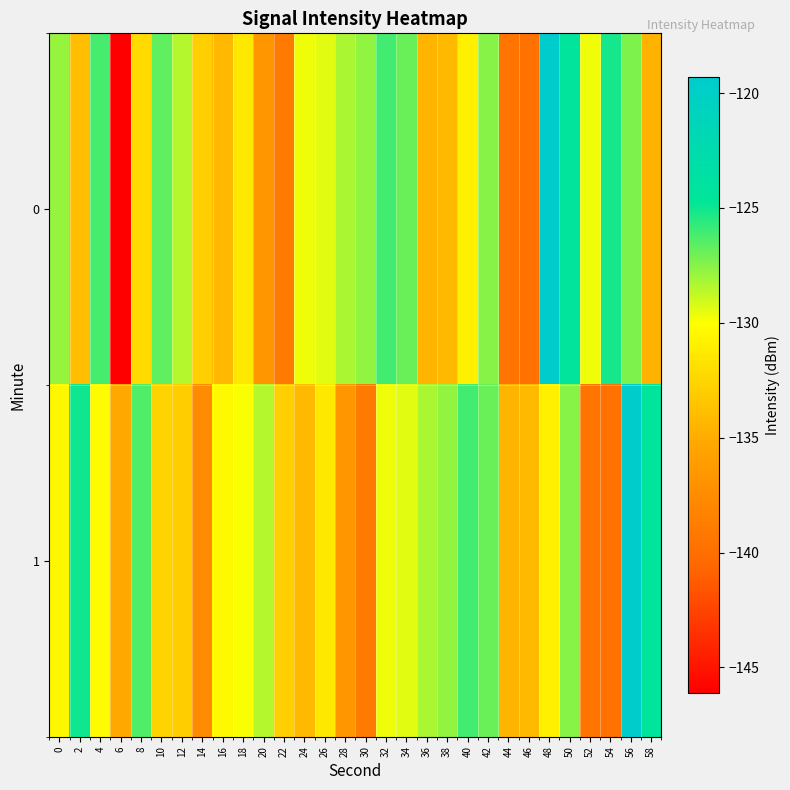

Reading left to right, list all the values displayed in this chart.

0: 0=-127.8	2=-133.9	4=-126.2	6=-146.1	8=-132.1	10=-126.7	12=-128.4	14=-132.9	16=-134.2	18=-131.4	20=-136.6	22=-139.1	24=-129.7	26=-129.4	28=-128.3	30=-127.8	32=-126.0	34=-126.9	36=-134.4	38=-134.2	40=-130.9	42=-127.5	44=-139.5	46=-139.7	48=-119.3	50=-124.4	52=-129.7	54=-125.1	56=-127.3	58=-134.6
1: 0=-130.5	2=-125.0	4=-130.2	6=-135.1	8=-126.3	10=-132.7	12=-133.0	14=-137.5	16=-130.4	18=-129.9	20=-128.4	22=-132.9	24=-134.2	26=-131.4	28=-136.6	30=-139.1	32=-129.7	34=-129.4	36=-128.3	38=-127.8	40=-126.0	42=-126.9	44=-134.4	46=-134.2	48=-130.9	50=-127.5	52=-139.5	54=-139.7	56=-119.3	58=-124.4